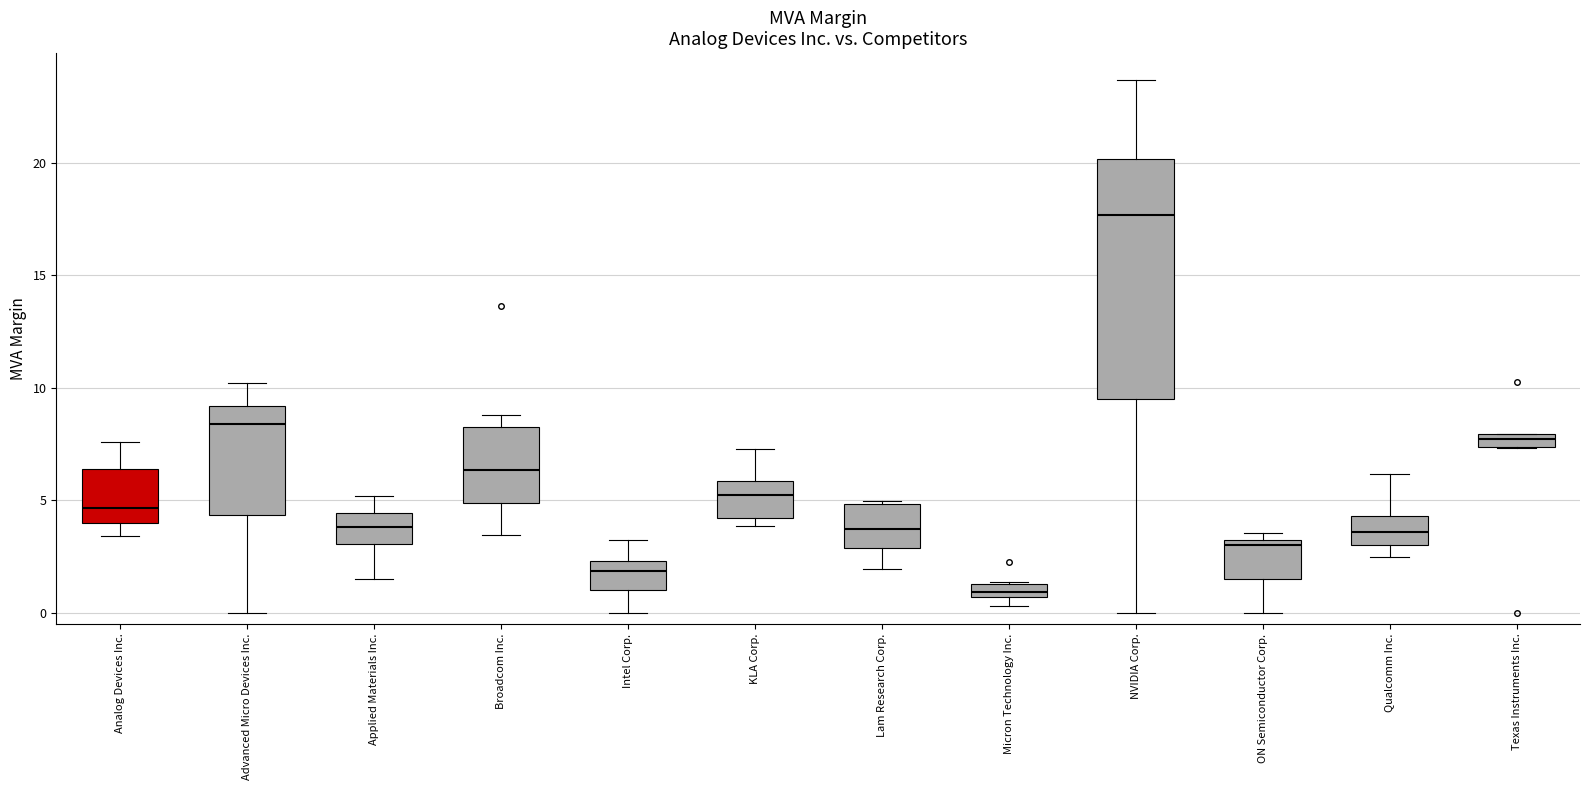

Which box has the lowest median line?

Micron Technology Inc.